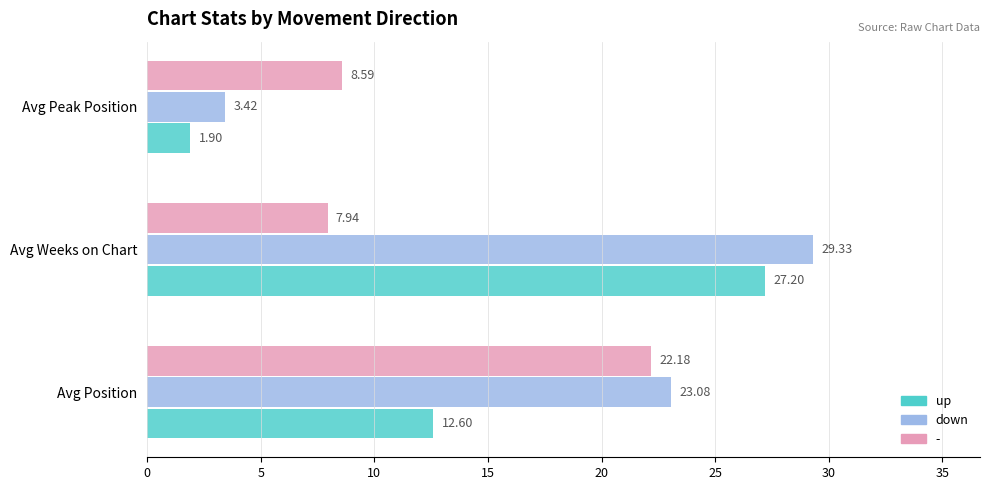

What is the spread (max minus min) of values at Avg Peak Position?

6.7